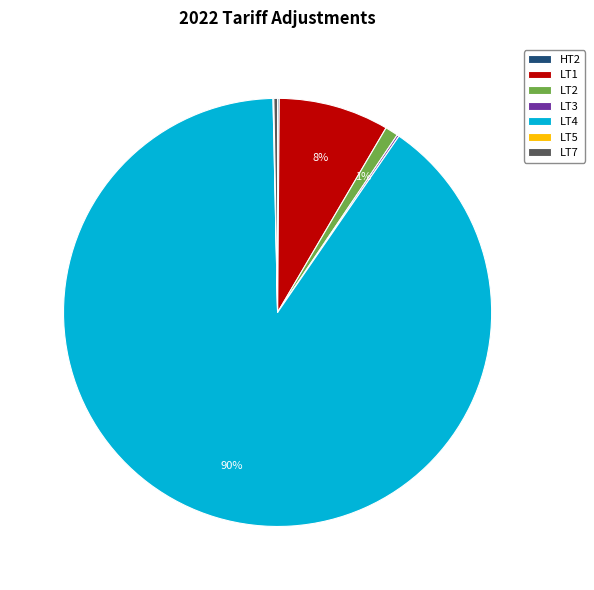

Which category has the biggest portion of the pie?

LT4